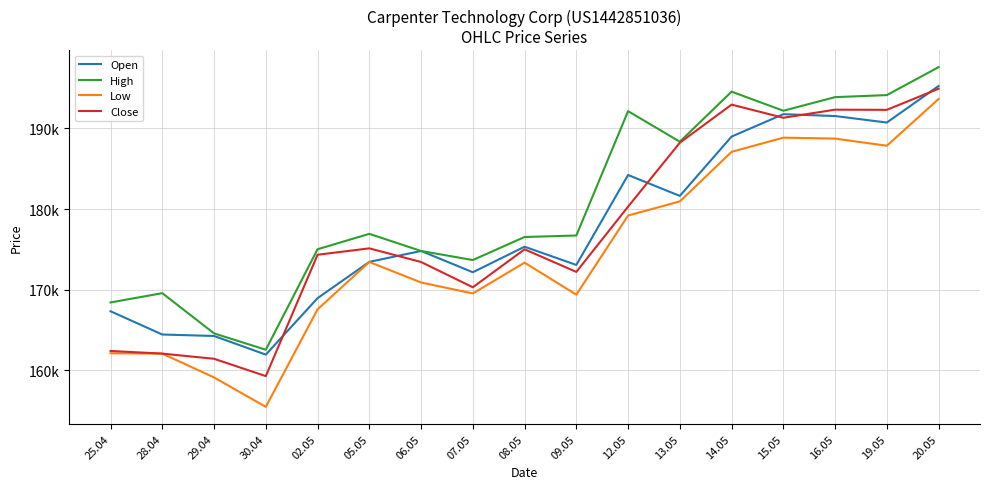

Which label corresponds to the largest value in the chart?

20.05